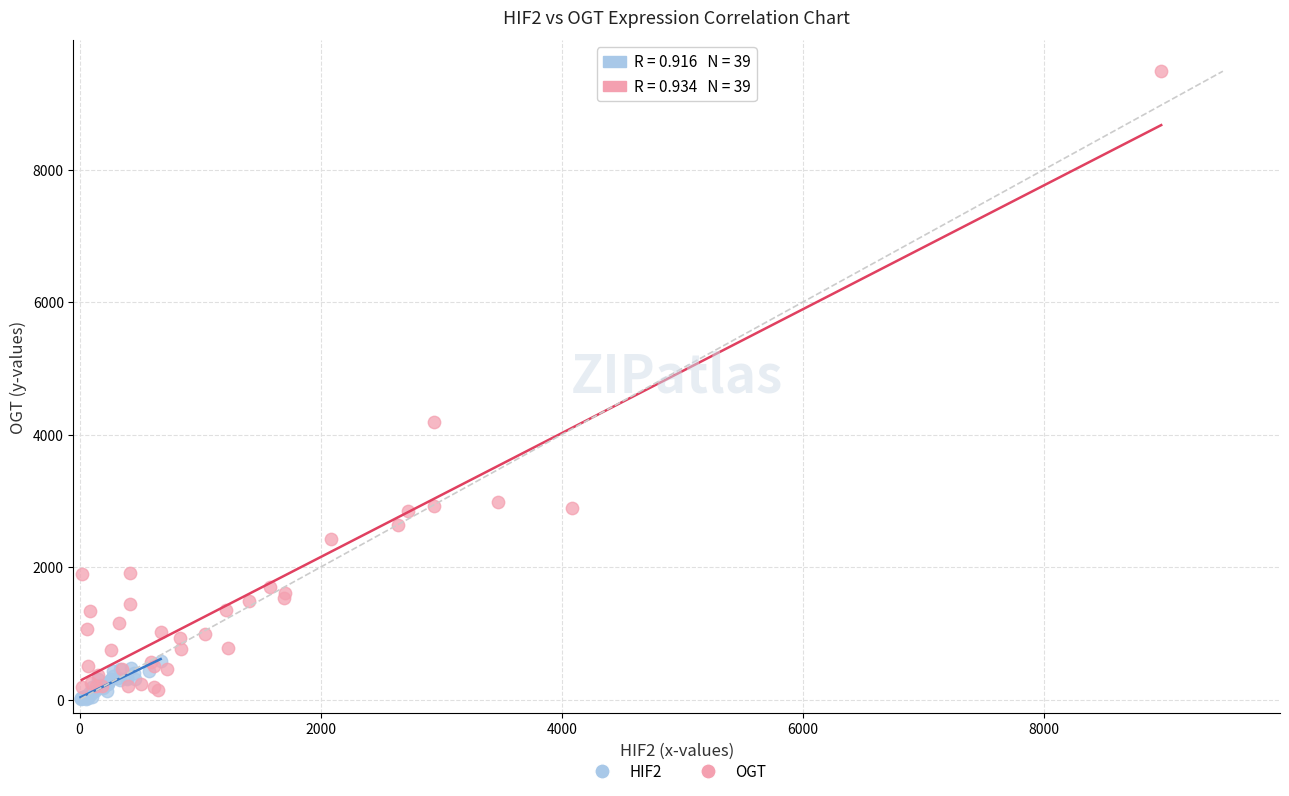

Which series reaches the maximum Y coordinate?

OGT